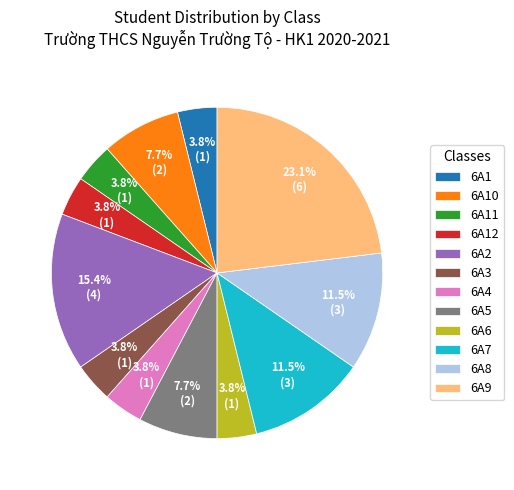

The 6A10 slice represents 1% of the pie. True or false?

False